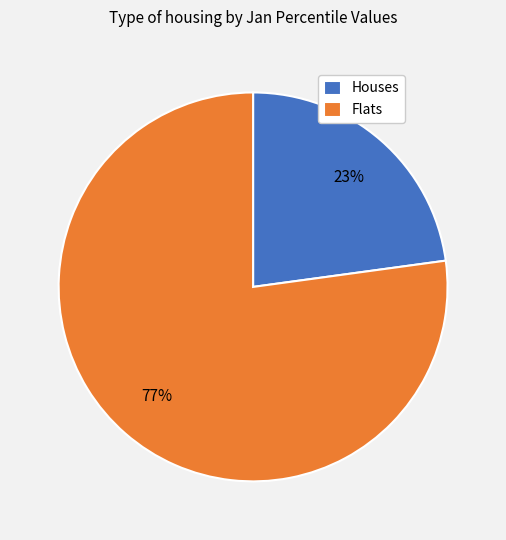

Rank the categories by value from lowest to highest.

Houses, Flats